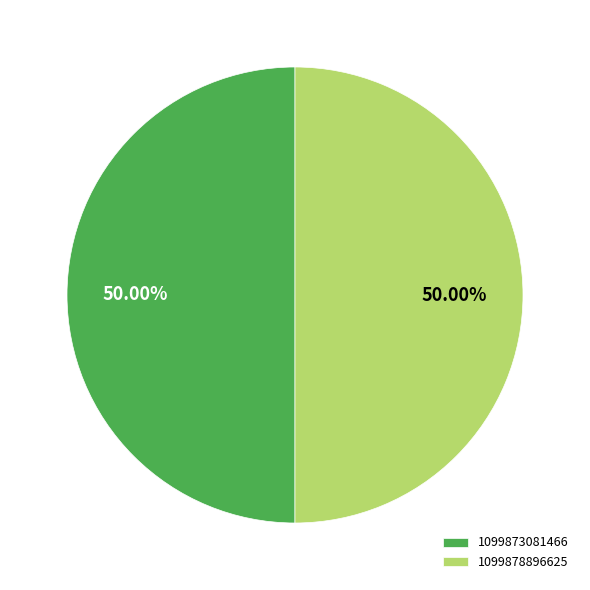

The 1099873081466 slice represents 65% of the pie. True or false?

False